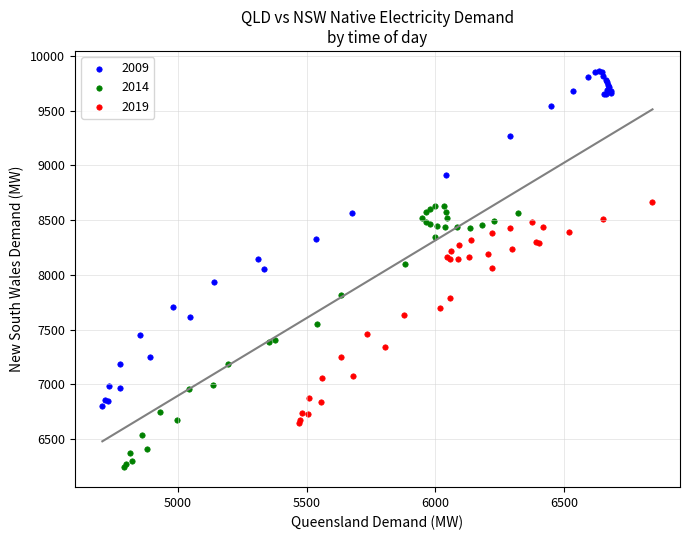

What are all the series names shown in the legend?

2009, 2014, 2019